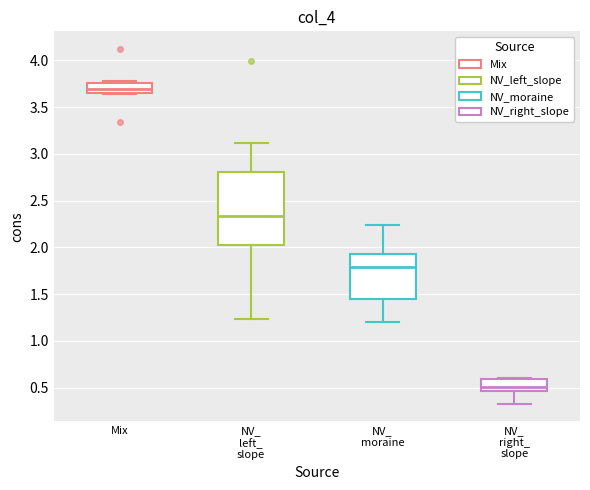

Where does the median line of the box for NV_ moraine sit on the y-axis? The values are not printed on the chart, so give them approximately, as read against the axis.

1.80